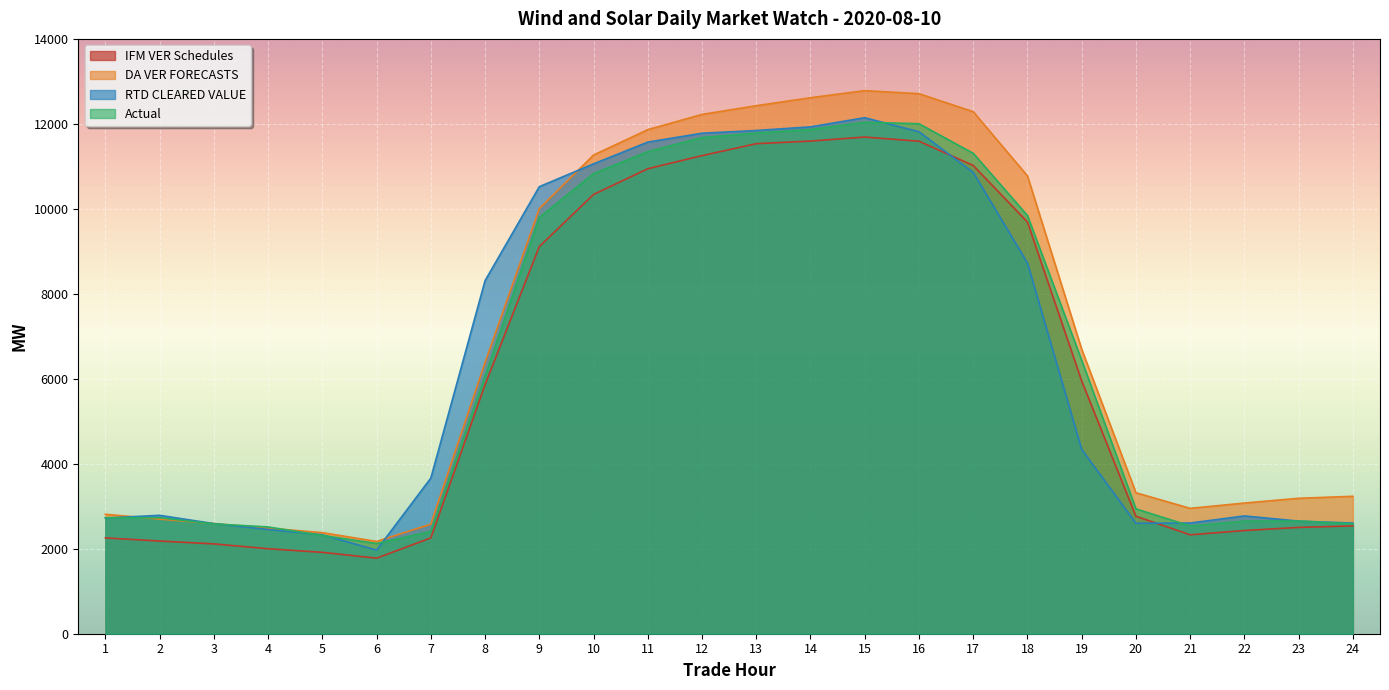

How many intersections are there between DA VER FORECASTS and RTD CLEARED VALUE?

4